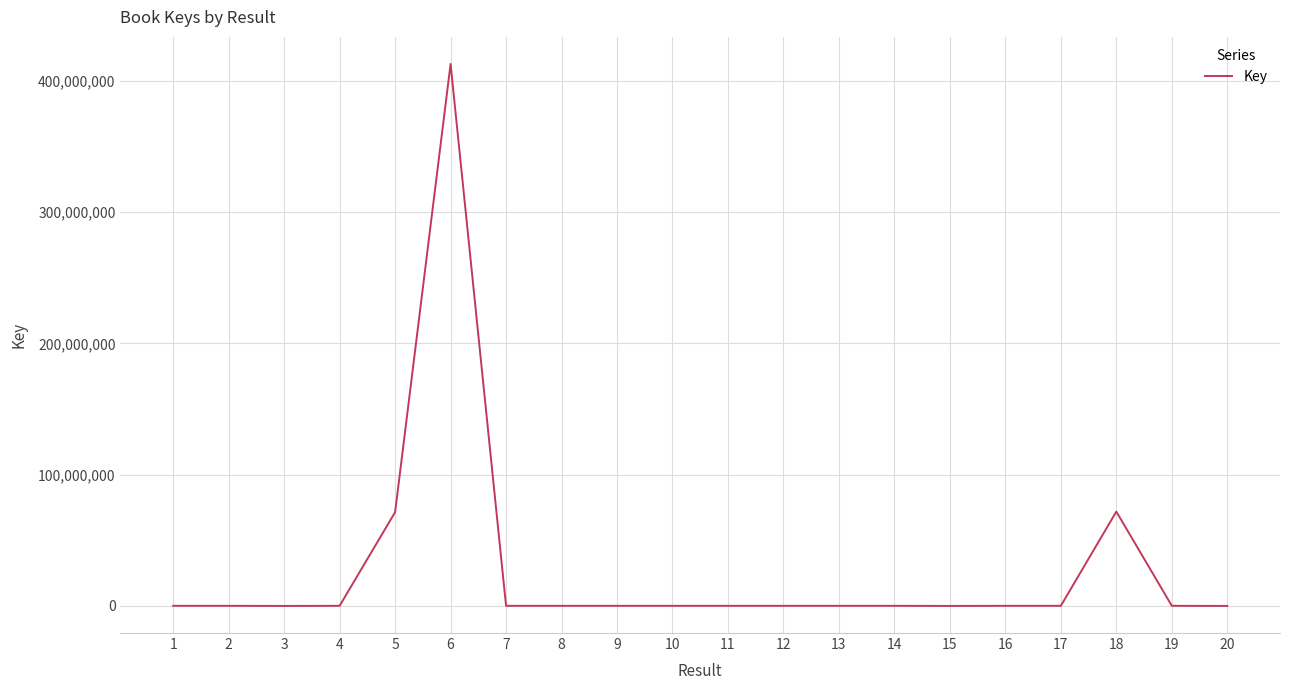

Is this an area chart (filled region under the line)?

No